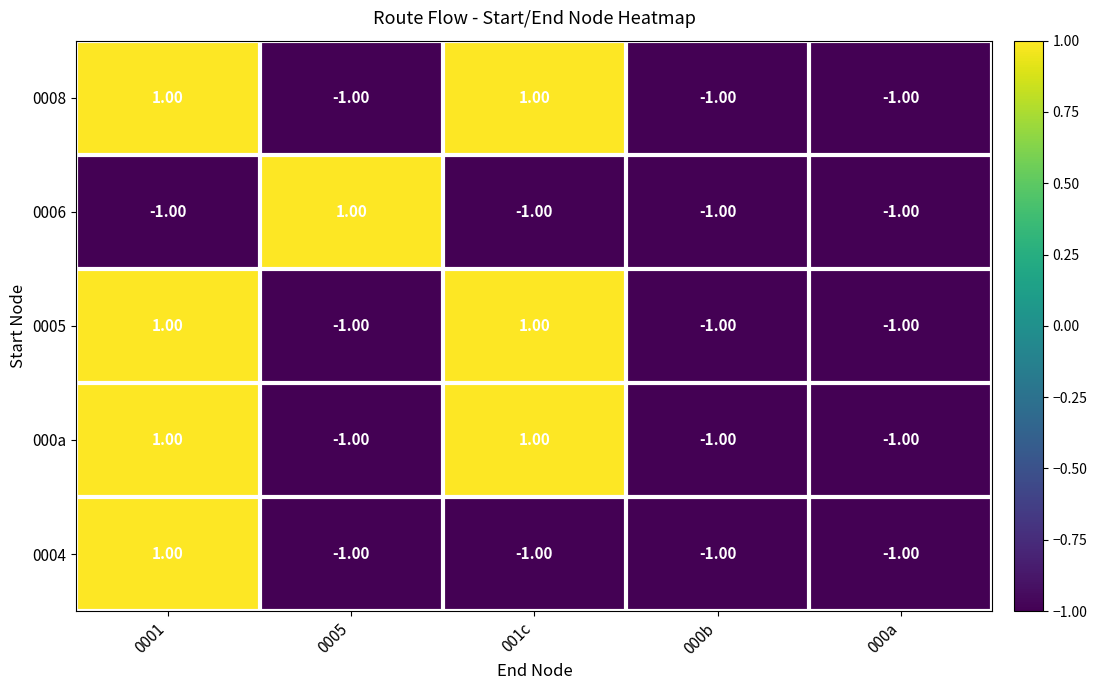

At how many categories does at least one series exceed 0?

3